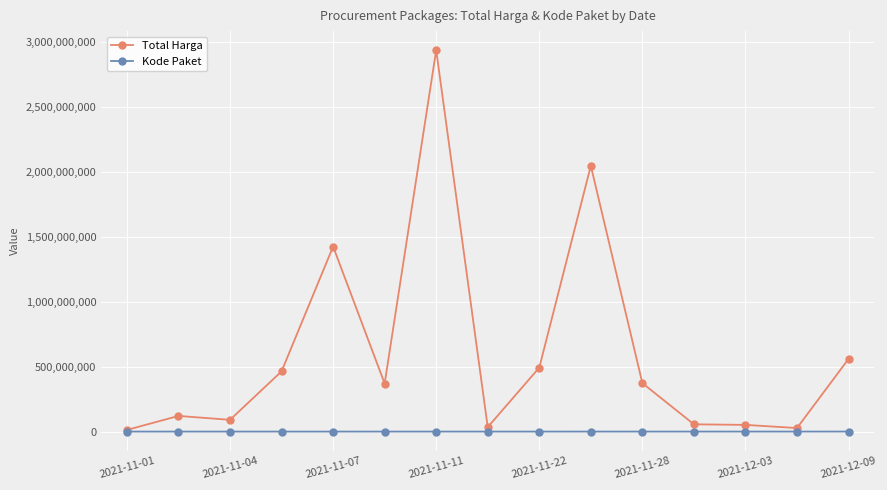

Does the chart display data point markers on the line(s)?

Yes